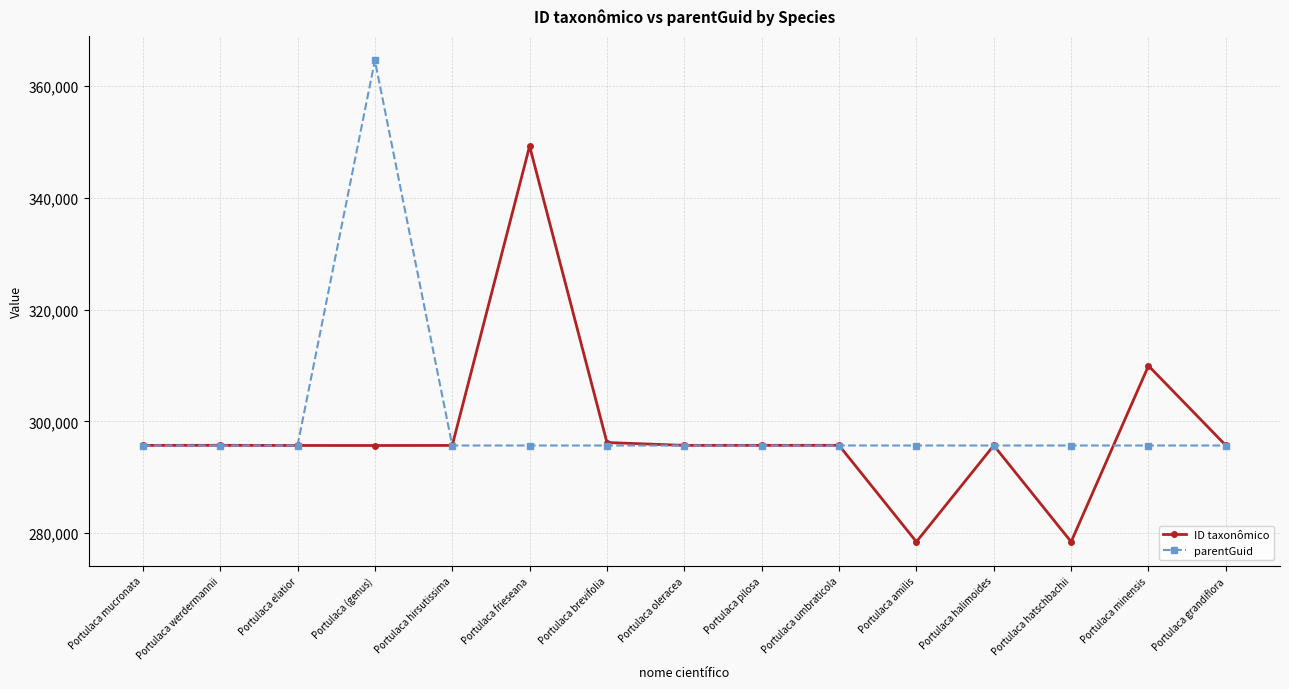

True or false: ID taxonômico has a value of 295681 at Portulaca grandiflora.

True